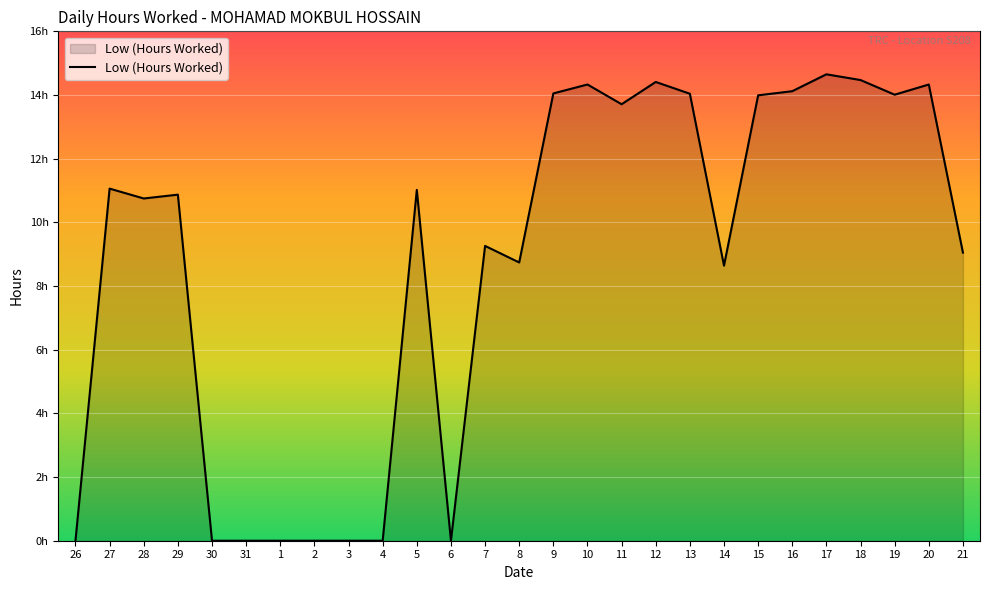

Does the chart display data point markers on the line(s)?

No